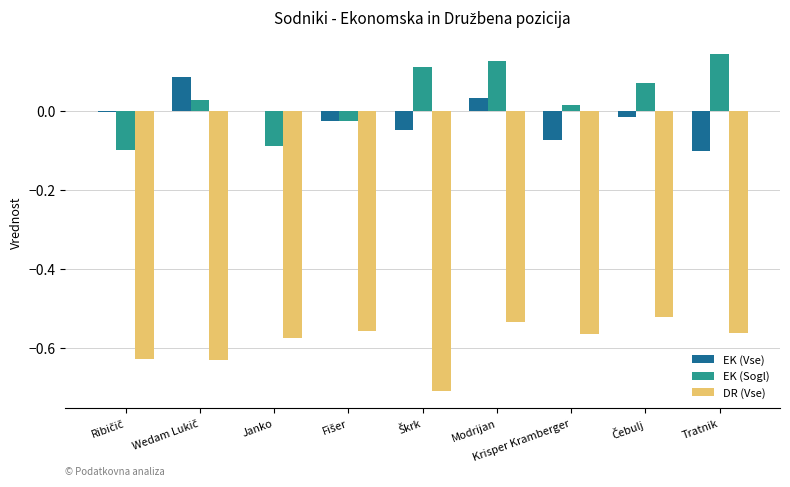

Count the number of categories in the chart.

9